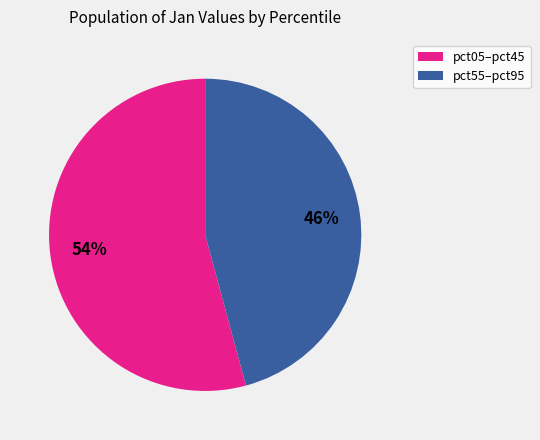

Is there a majority slice in this chart?

Yes